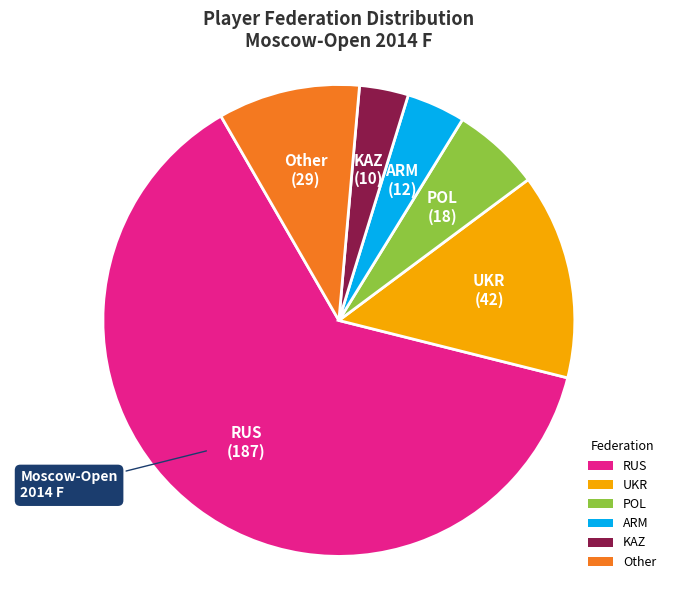

What is the largest slice in the pie chart?

RUS